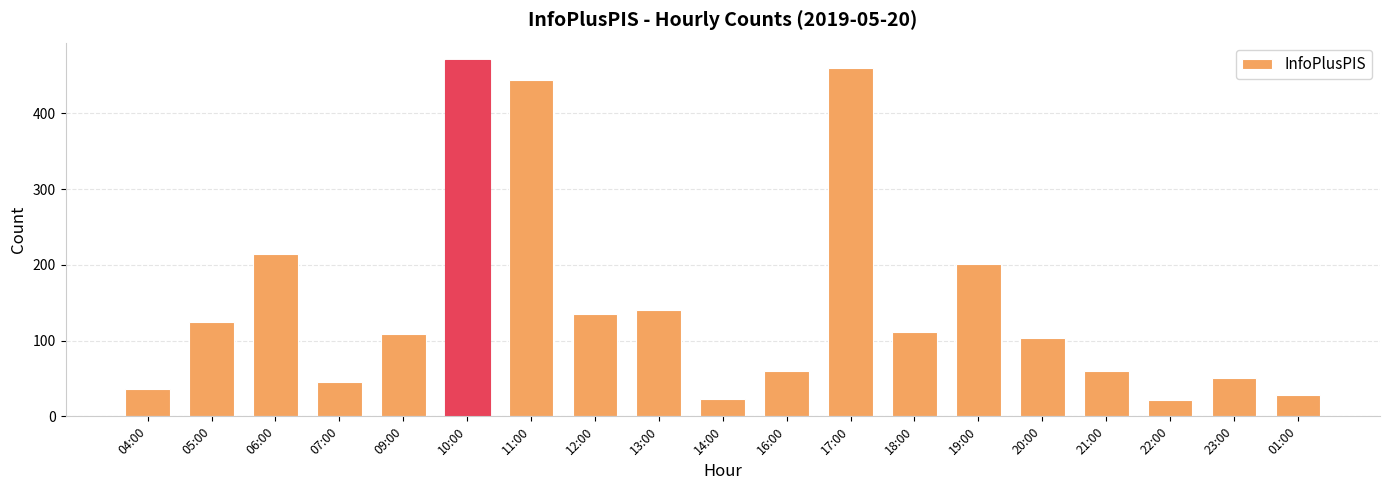

What is the minimum value shown in the chart?

21